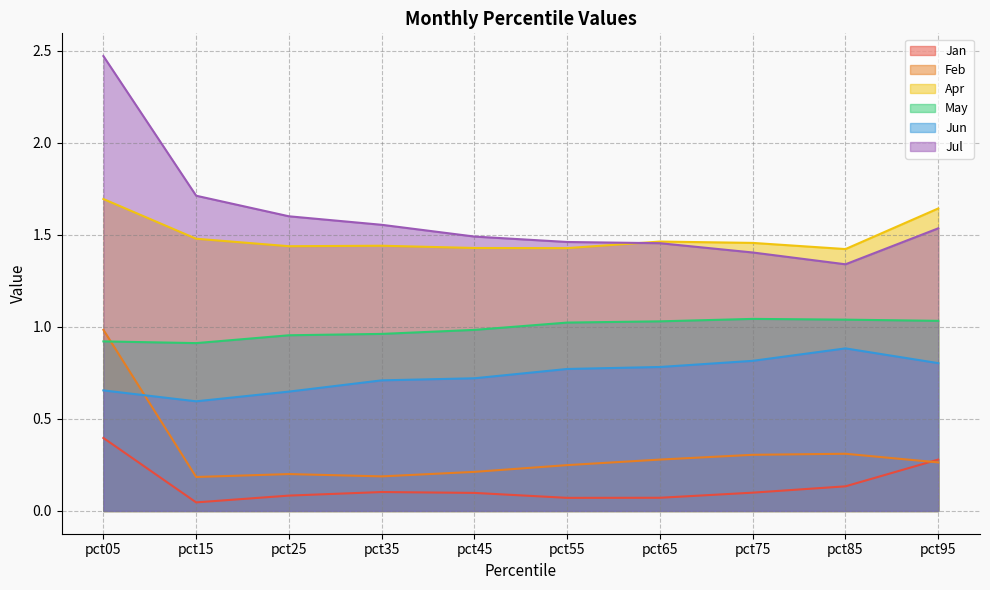

What is the total value across all series at pct95?

5.6